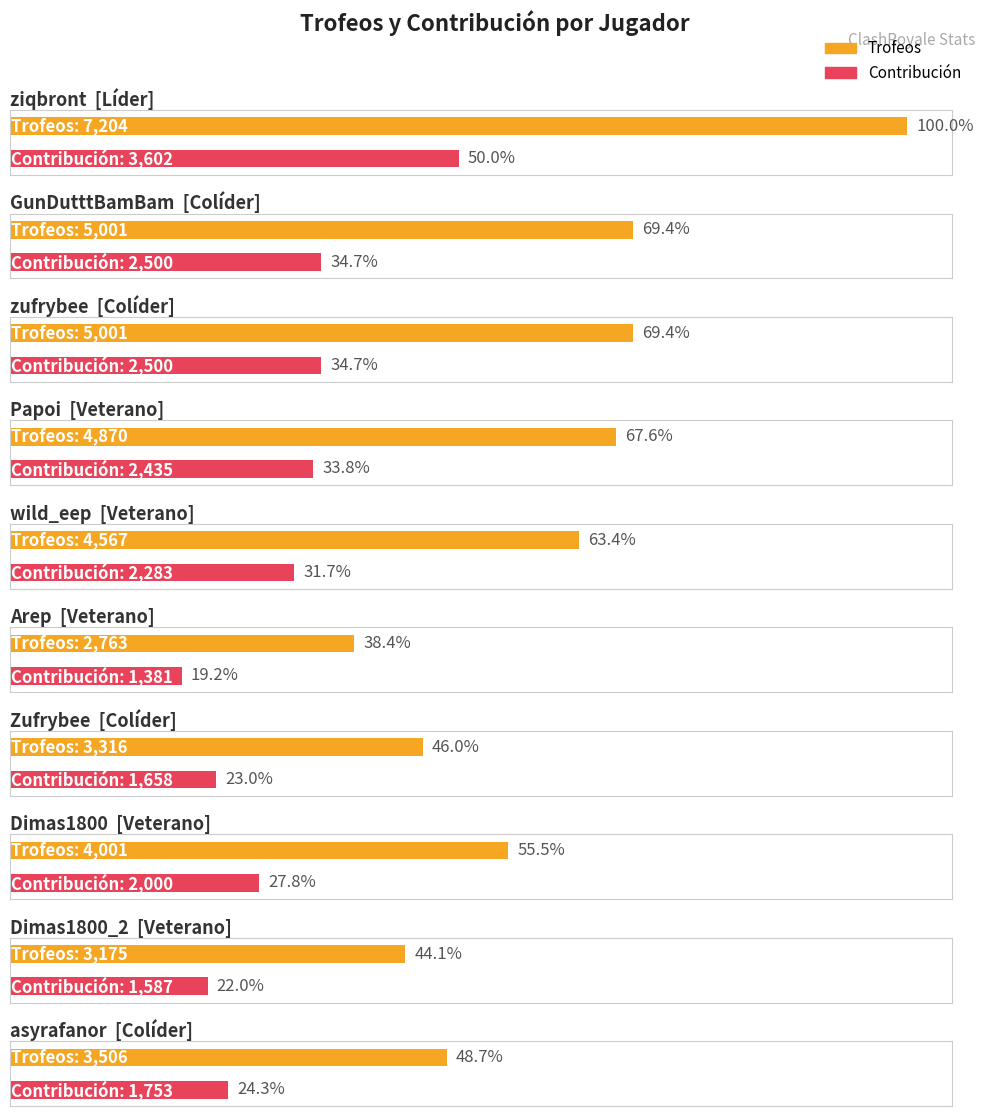

What is the value of the Trofeos bar at the 3rd from the left?

5001